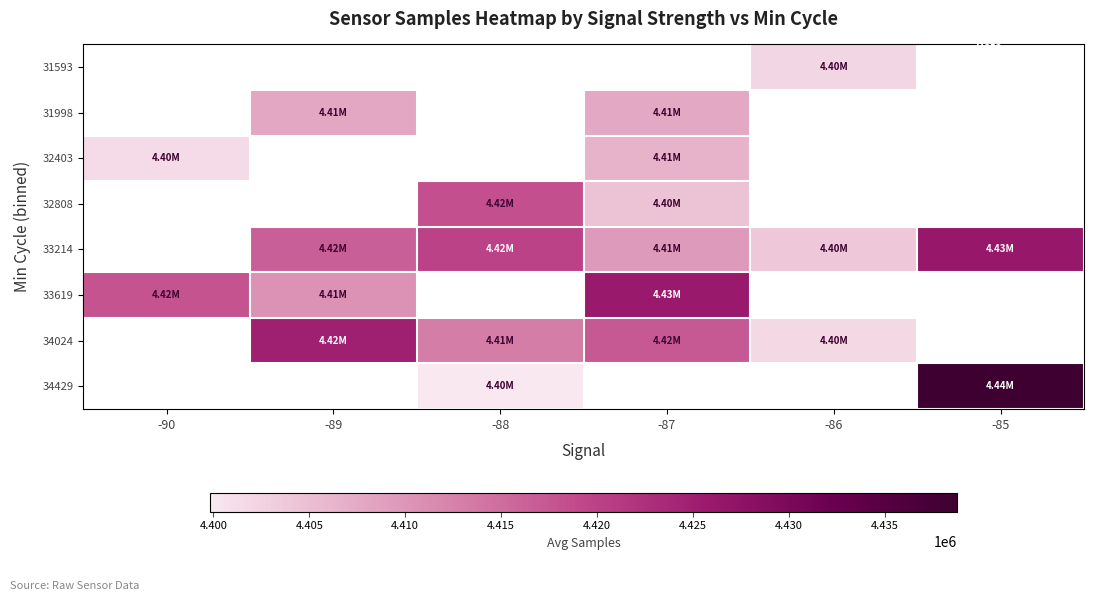

Which category has the lowest value across all series?

-88